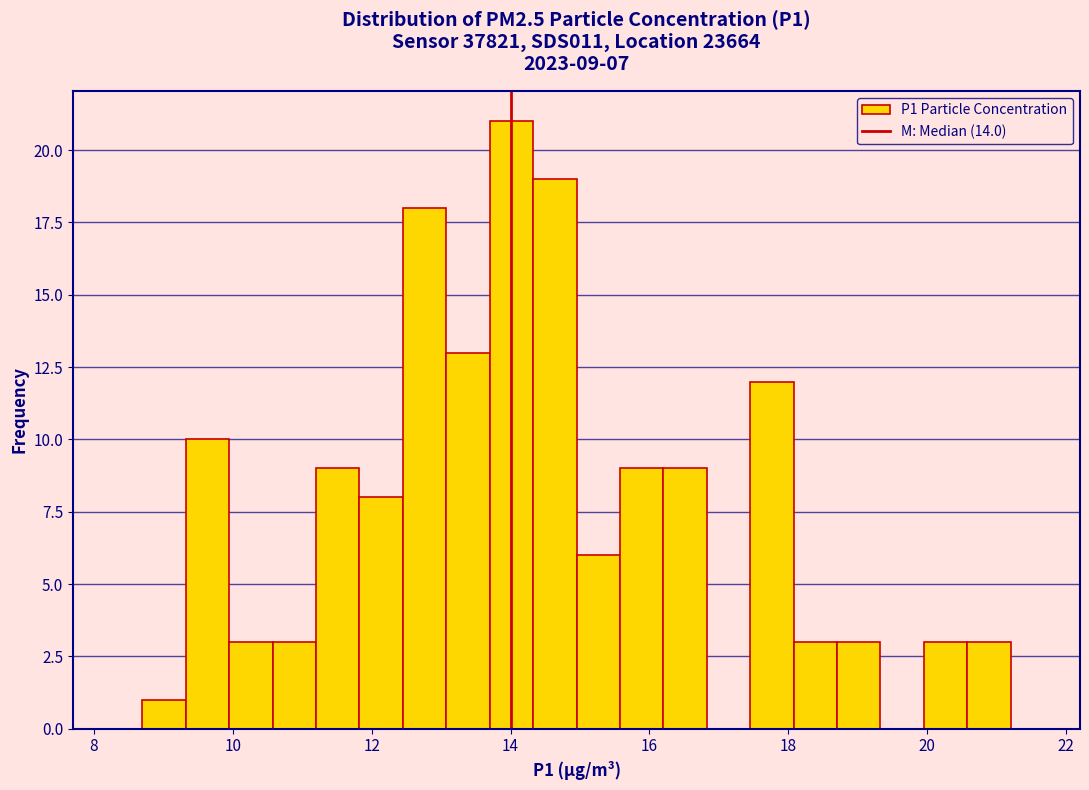

Around what value on the x-axis is the tallest bar? Give the approximate position of its centre, as read against the axis.

14.0